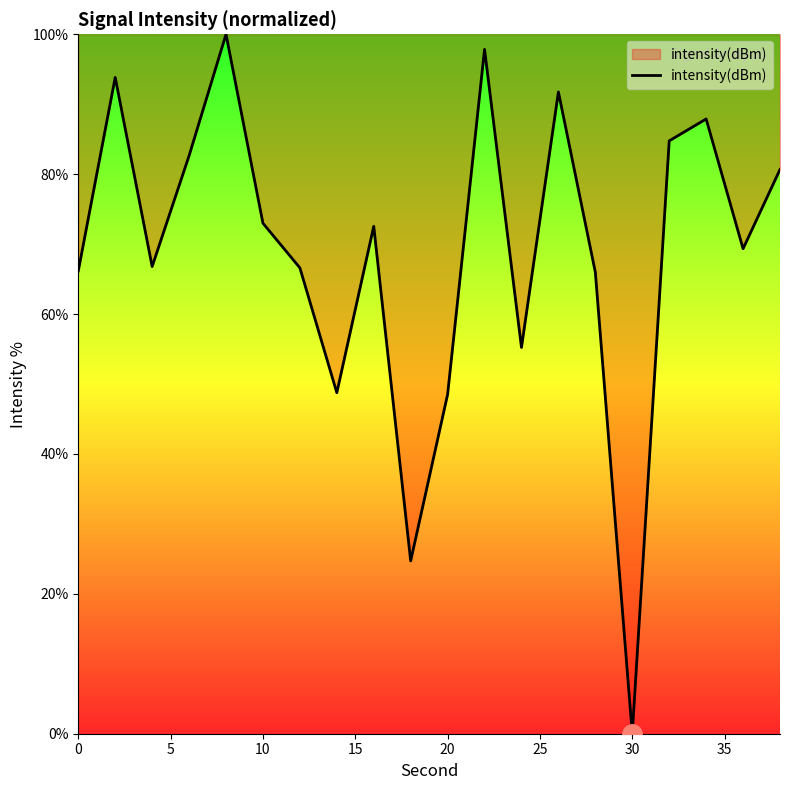

What is the maximum value shown in the chart?

100.0